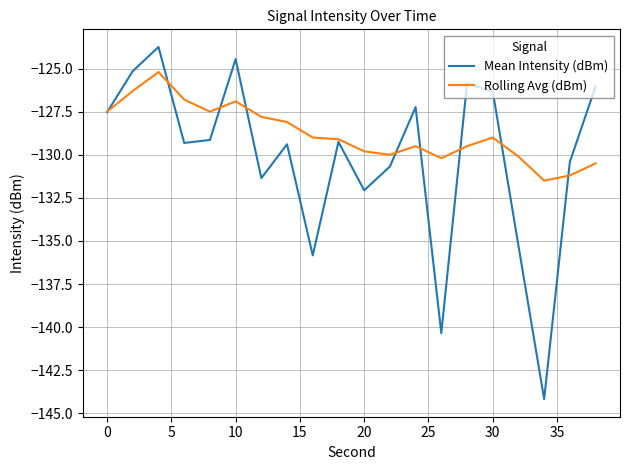

In Rolling Avg (dBm), how many points are higher than both neighbors (excluding endpoints)?

4